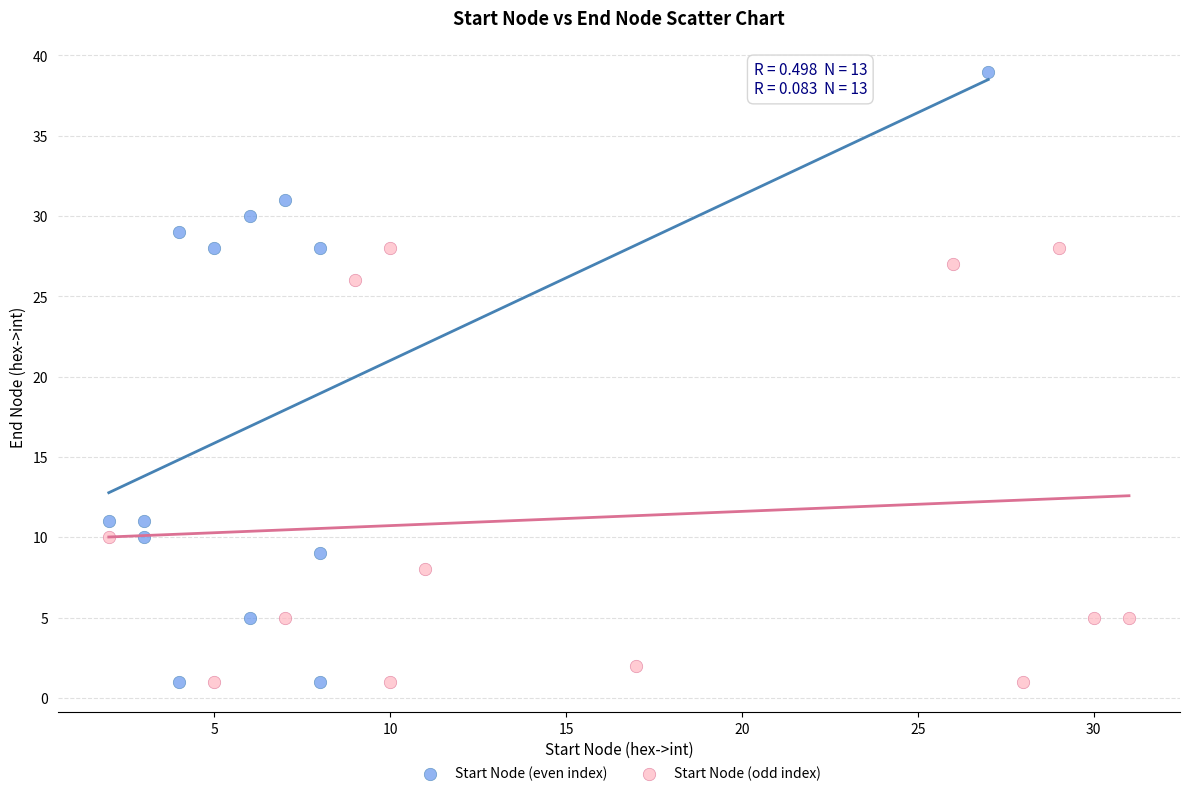

Which series has the widest spread of Y values?

Start Node (even index)